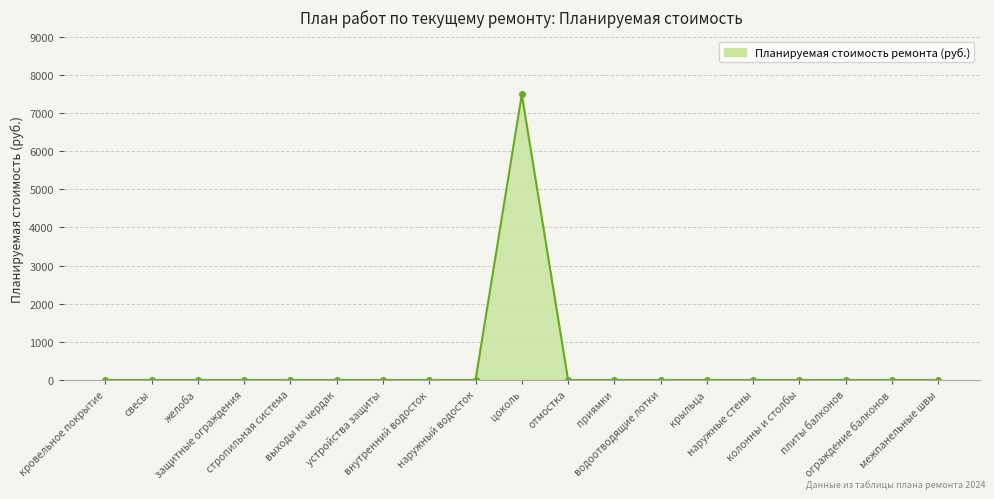

What is the sum of all values?

7484.4